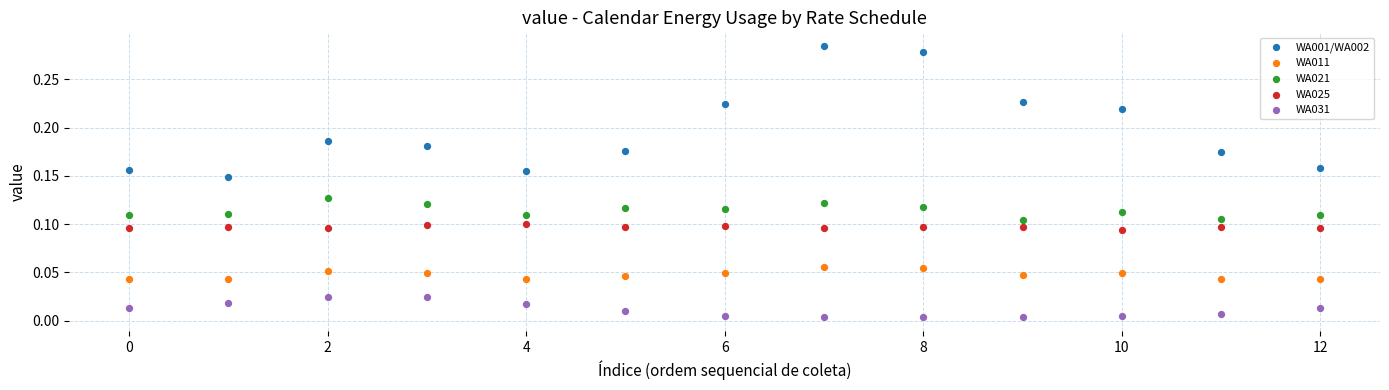

Which series reaches the minimum Y coordinate?

WA031